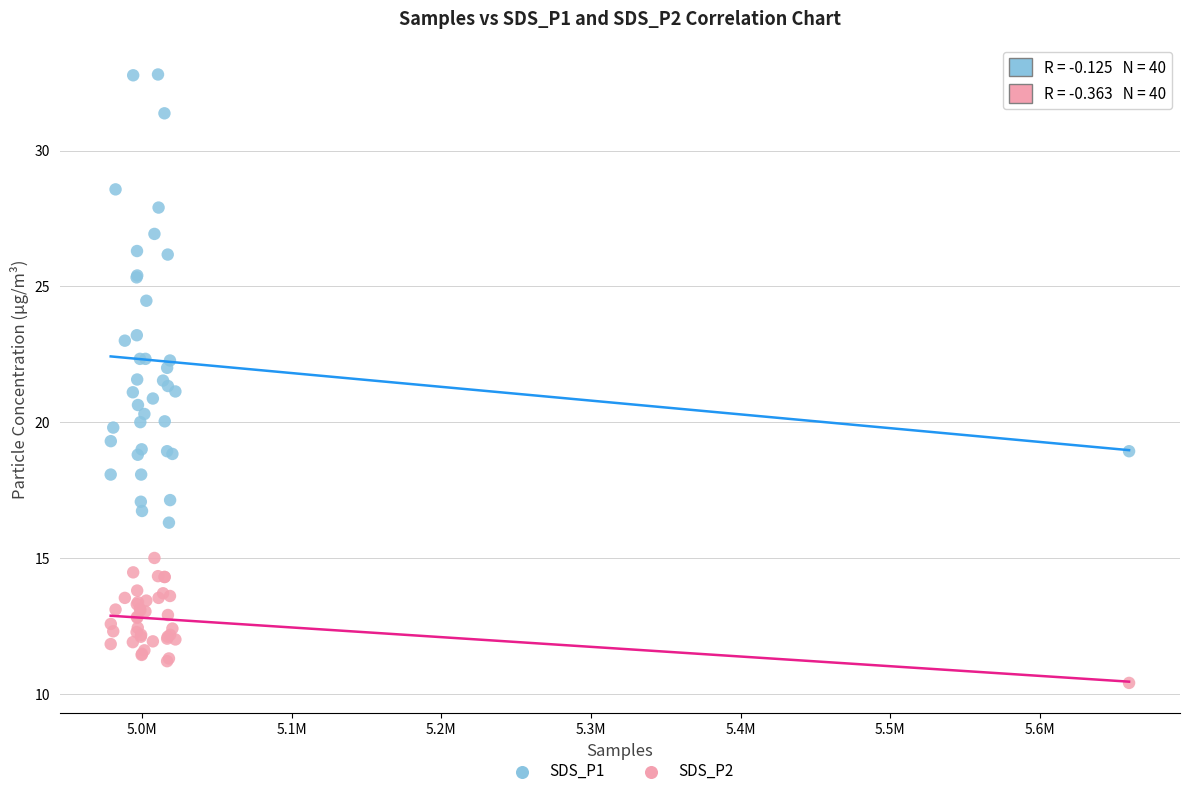

Which series reaches the maximum Y coordinate?

SDS_P1